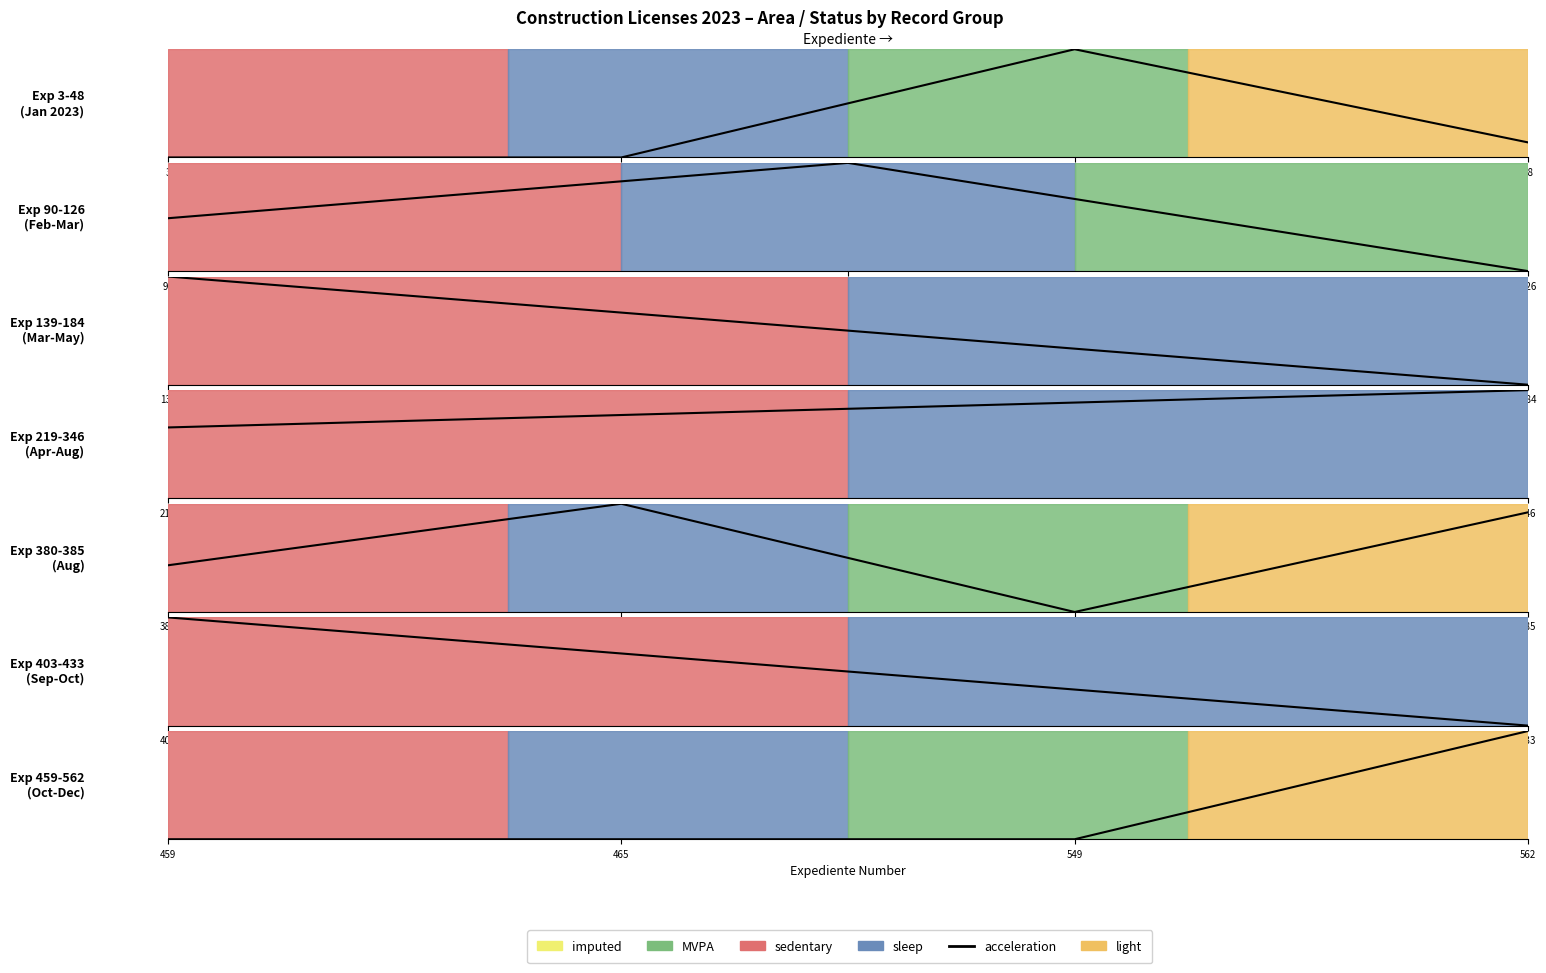

What is the change in value from 30 to 40?

+1.0